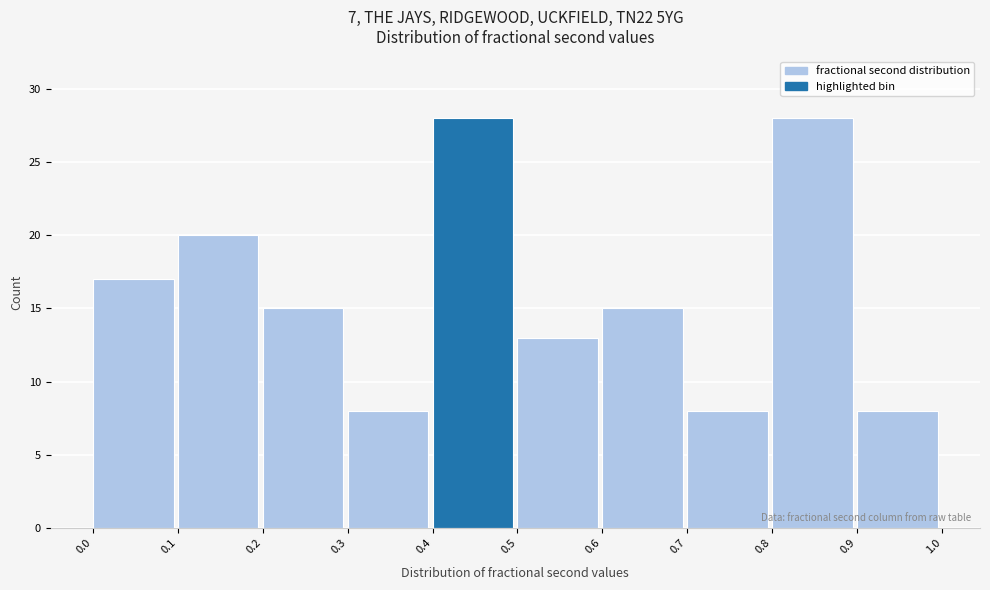

Reading left to right, transcribe this chart: for each bar, give the range it covers on the x-axis and its height. The values are not printed on the chart, so give them approximately, as read against the axis.

0.0 to 0.1: 17
0.1 to 0.2: 20
0.2 to 0.3: 15
0.3 to 0.4: 8
0.4 to 0.5: 28
0.5 to 0.6: 13
0.6 to 0.7: 15
0.7 to 0.8: 8
0.8 to 0.9: 28
0.9 to 1.0: 8